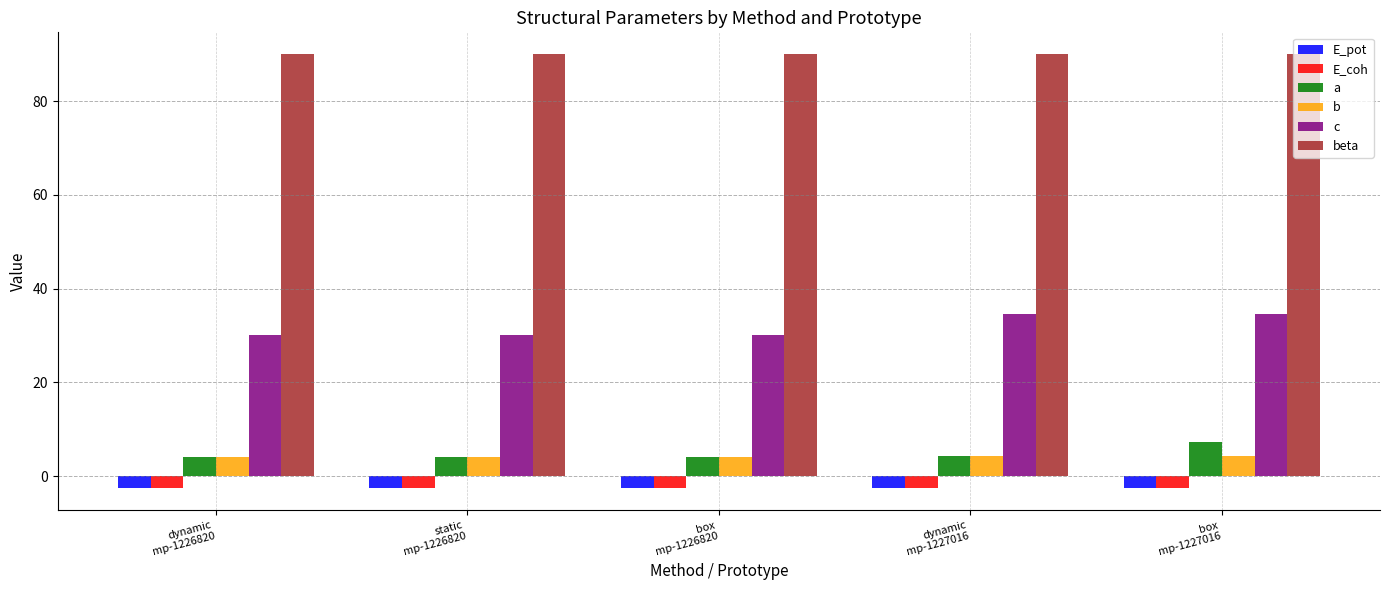

What is the minimum value for c?

30.2